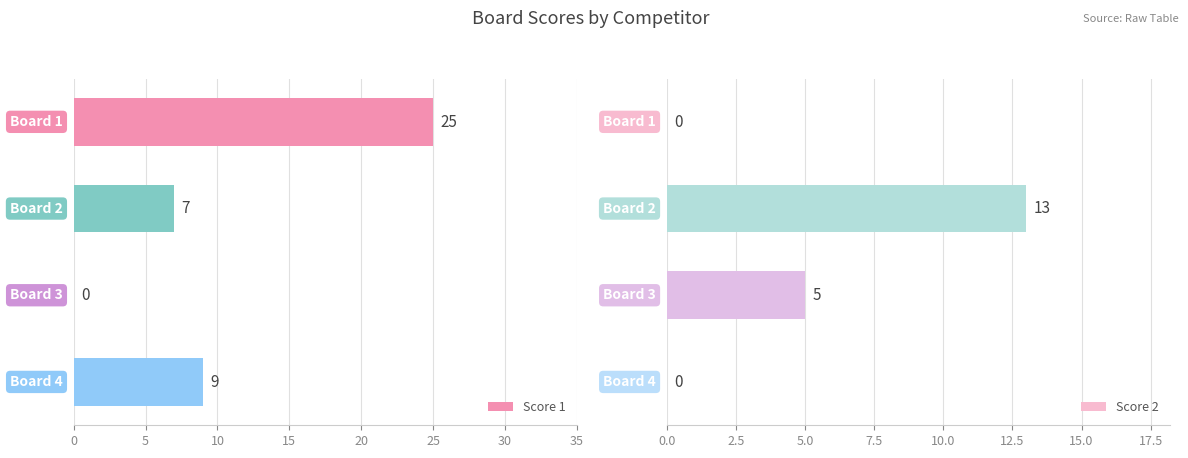

Reading right to left, extract all data points from this chart.

Score 1: 15=9	10=0	5=7	0=25
Score 2: 15=0	10=5	5=13	0=0